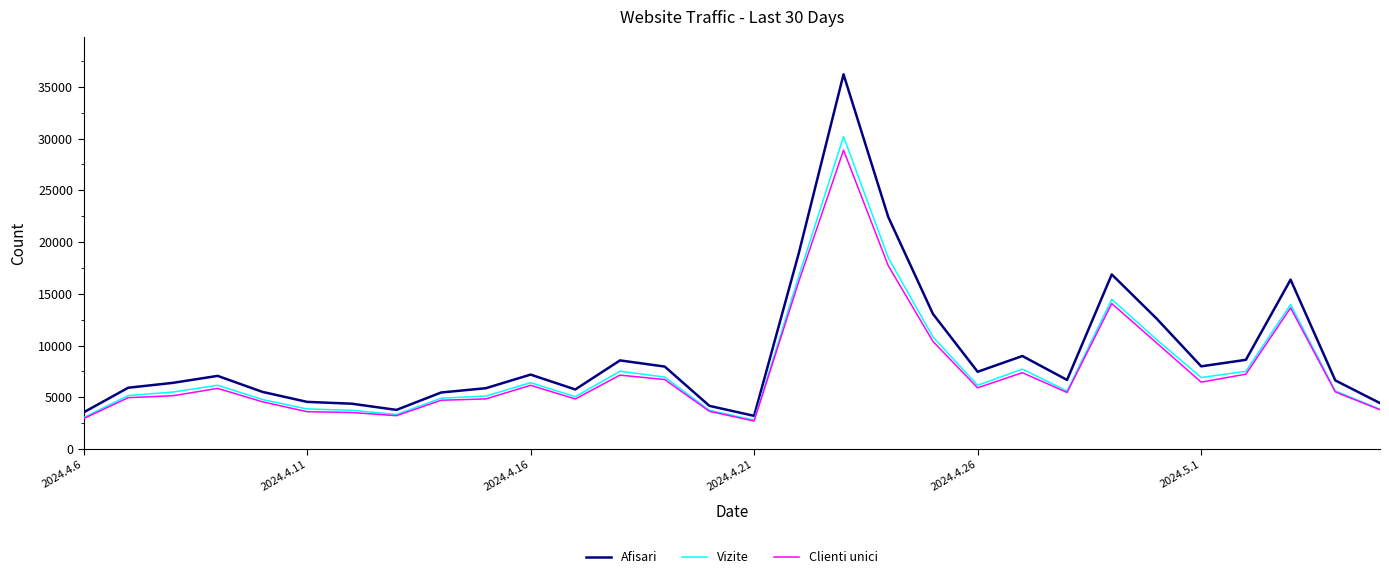

True or false: Clienti unici and Afisari intersect in this chart.

False